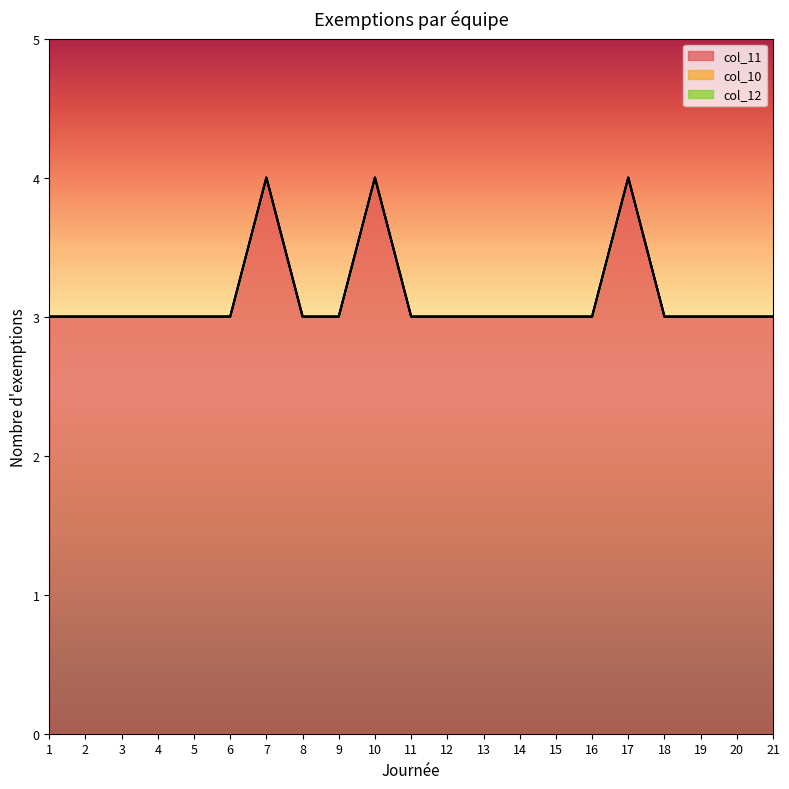

Is it true that col_10 equals 0 at 15?

True